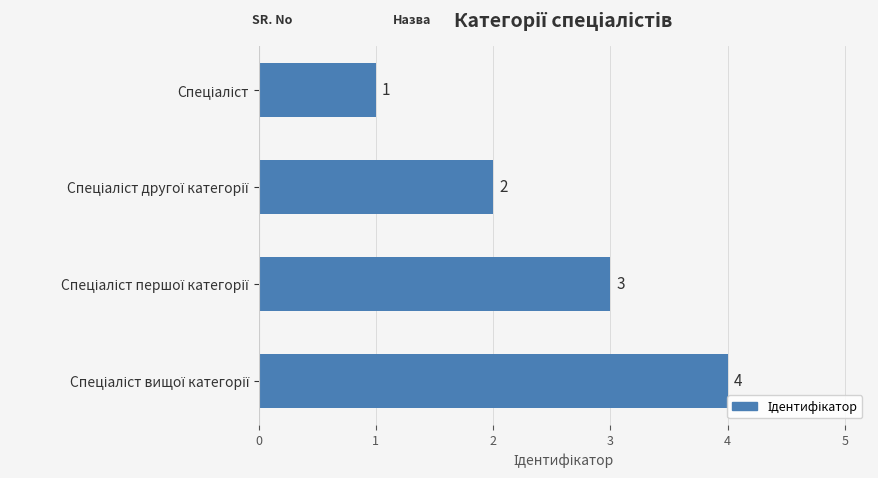

How many values are between 2 and 4?

3